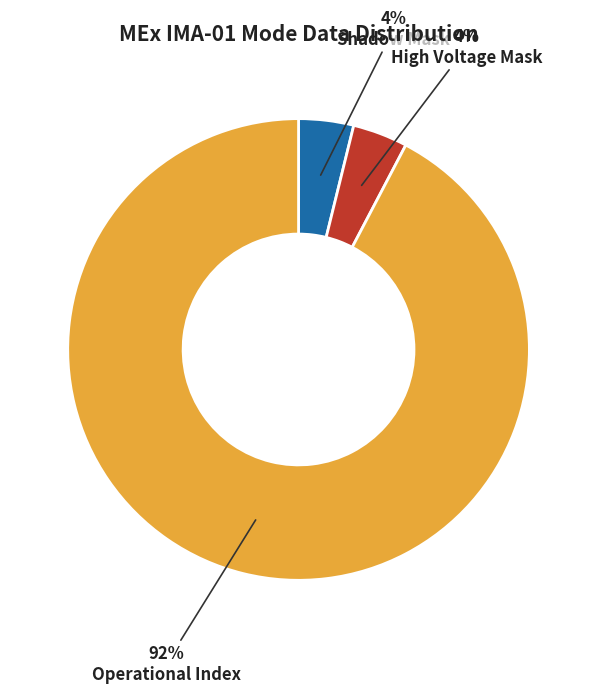

Which slice represents more than half of the pie?

Operational Index